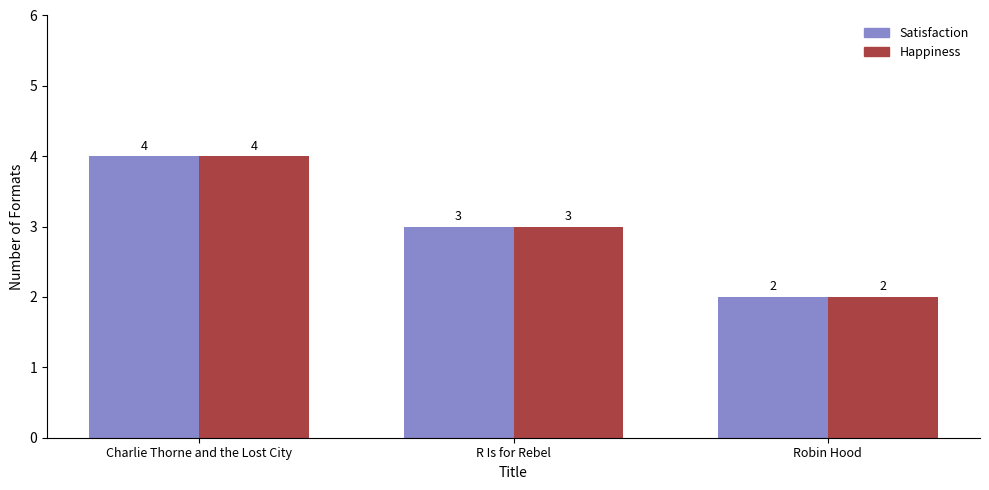

At which label does Happiness first exceed 3?

Charlie Thorne and the Lost City